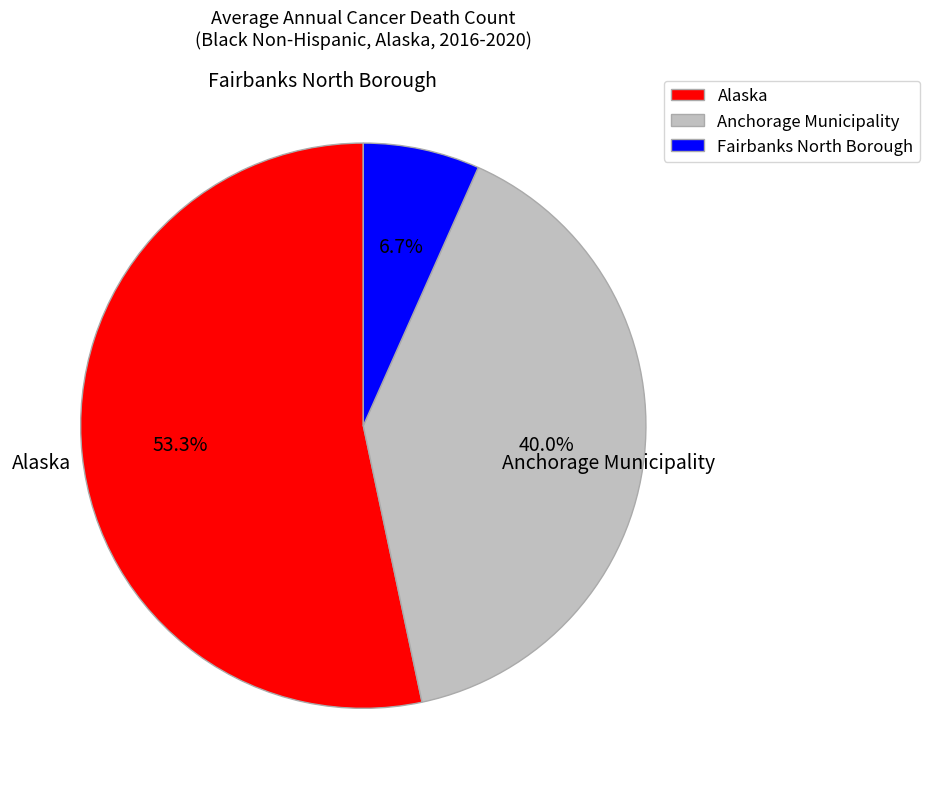

What percentage is the Fairbanks North Borough slice, to the nearest percent?

7%